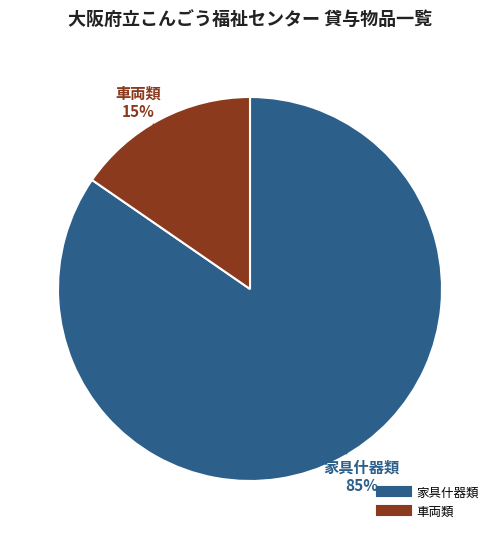

Does 車両類 account for over 50% of the chart?

No